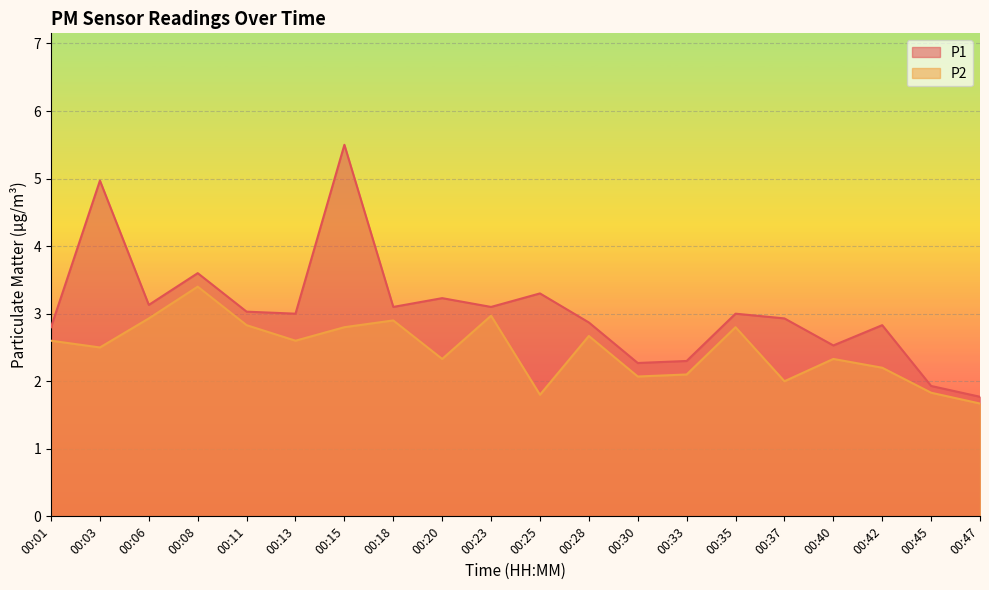

Between 00:33 and 00:35, which series saw the biggest shift?

P1